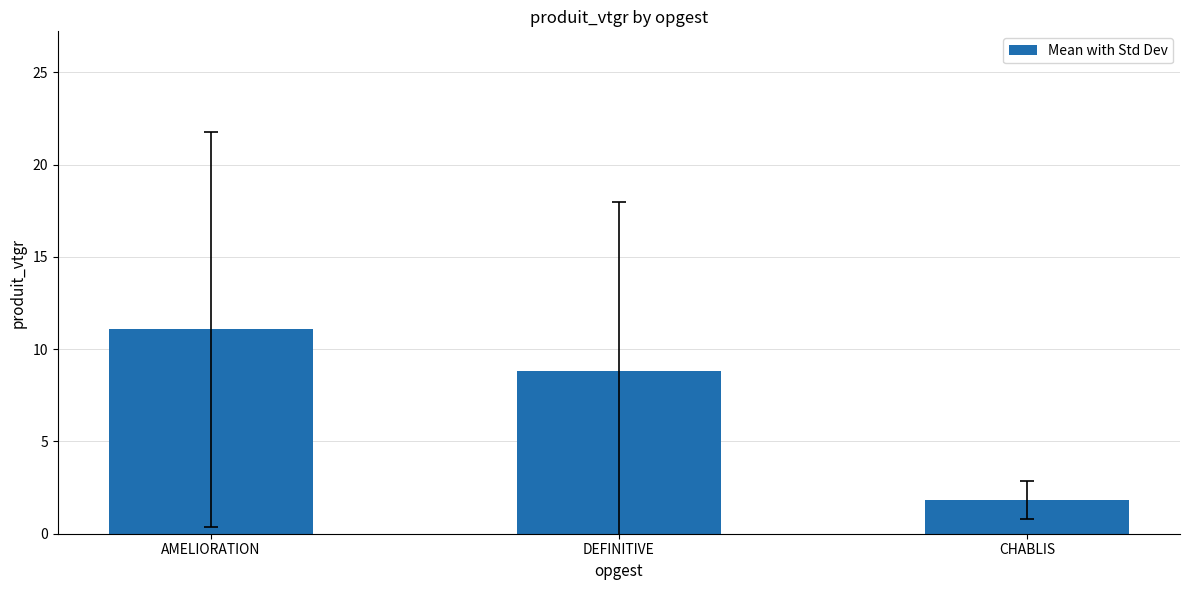

Which label corresponds to the smallest value in the chart?

CHABLIS